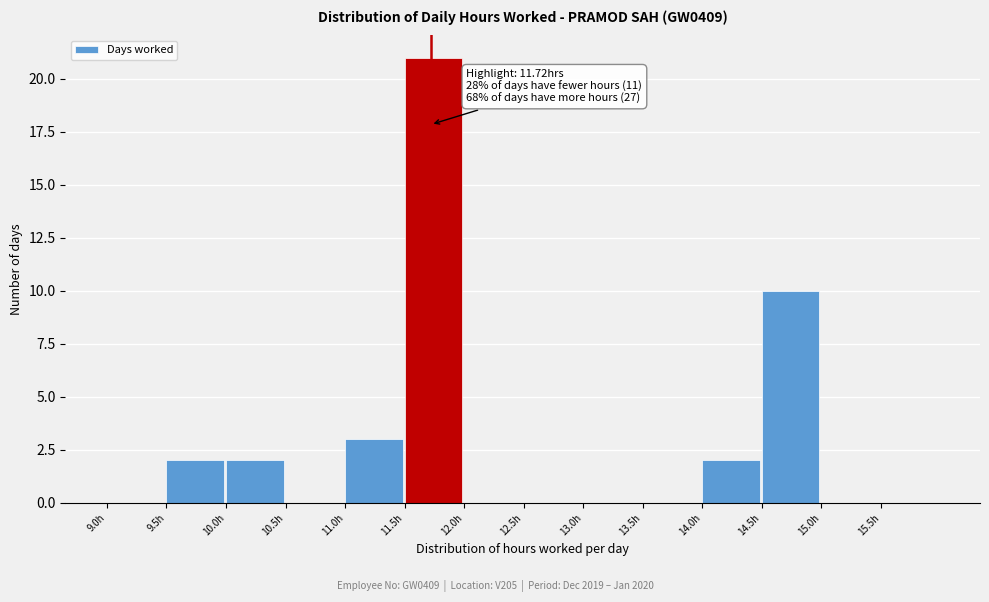

Which range on the x-axis has the tallest bar?

11.5 to 12.0